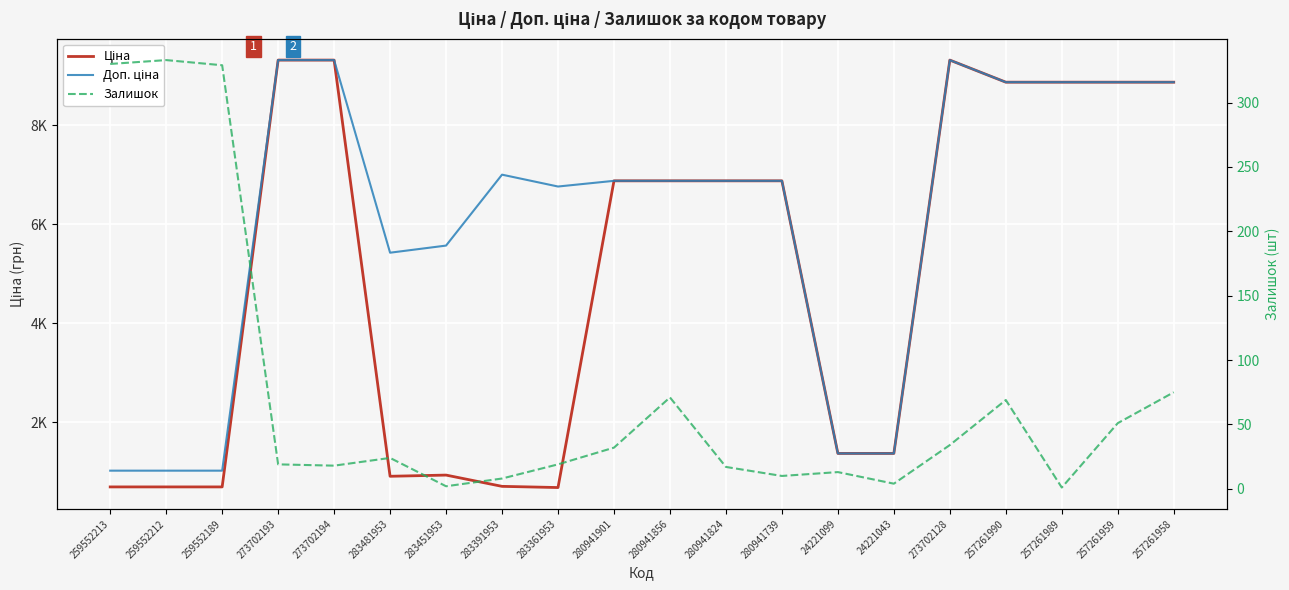

List the series in order of their overall mean, lowest first.

Залишок, Ціна, Доп. ціна